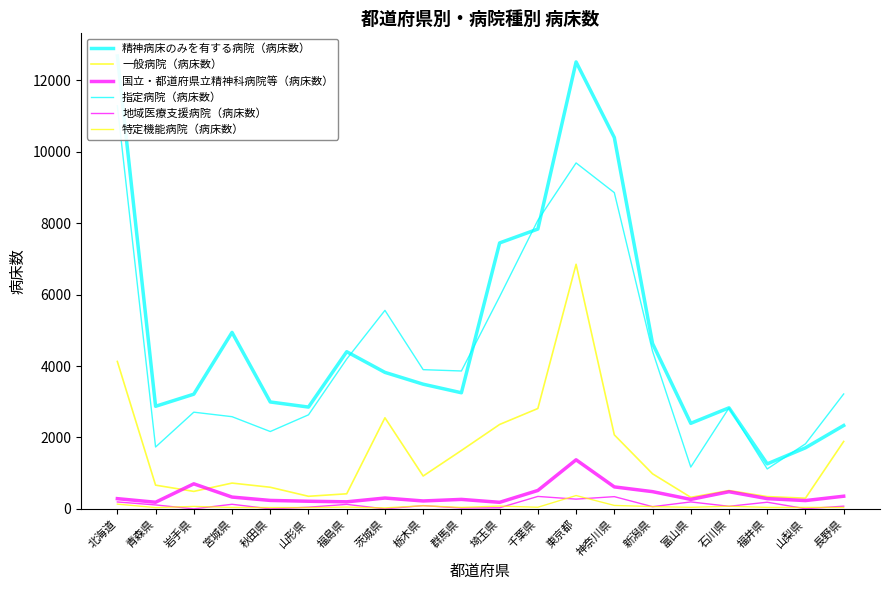

Reading left to right, list all the values displayed in this chart.

精神病床のみを有する病院（病床数）: 12686	2873	3212	4943	2994	2851	4402	3823	3492	3252	7449	7838	12519	10402	4632	2396	2830	1260	1710	2335
一般病院（病床数）: 4129	664	489	722	605	352	422	2551	920	1635	2364	2811	6851	2073	982	323	513	344	299	1888
国立・都道府県立精神科病院等（病床数）: 286	185	701	330	236	213	197	303	221	265	183	515	1374	615	482	265	480	286	232	354
指定病院（病床数）: 11290	1732	2708	2582	2166	2634	4197	5560	3899	3862	5945	8084	9690	8858	4416	1171	2827	1118	1821	3218
地域医療支援病院（病床数）: 193	110	0	128	0	46	125	0	91	22	30	348	272	342	61	194	72	186	4	75
特定機能病院（病床数）: 133	35	68	40	36	36	49	27	88	40	78	45	373	96	64	43	74	41	40	40